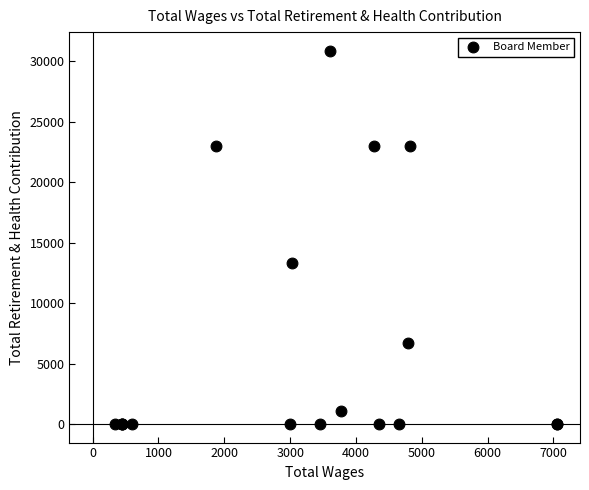

What Y value in the scatter plot is closest to 15444?

13307